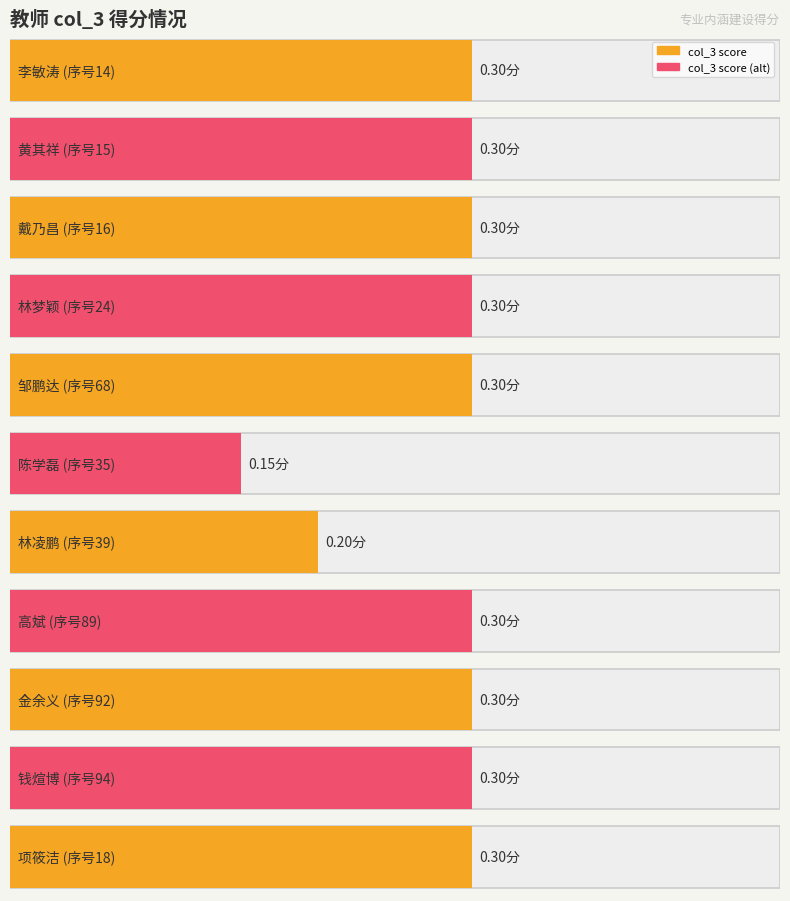

What is the difference between the second highest and minimum values?

0.1